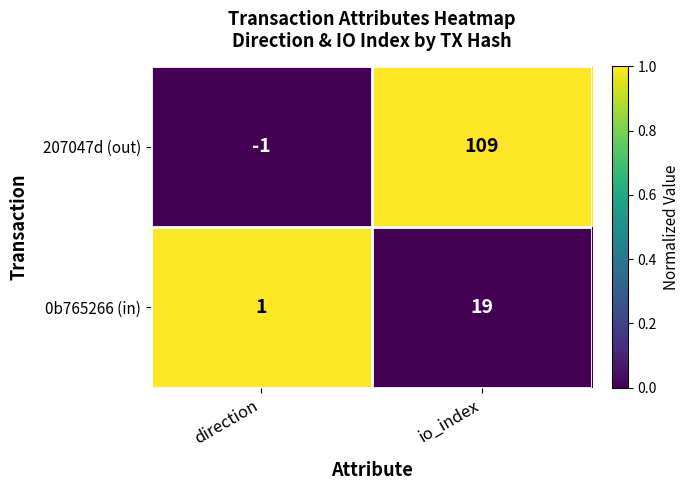

Is it true that 207047d (out) equals -1 at direction?

True